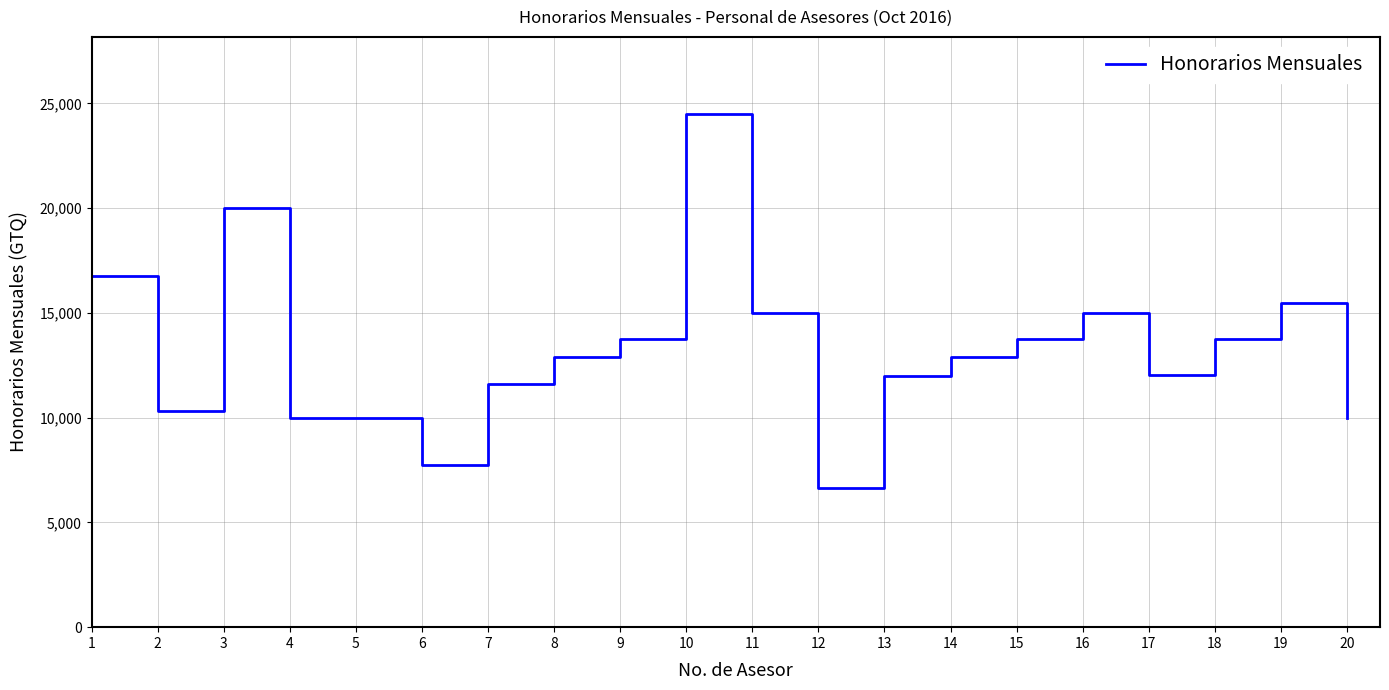

At which category does the chart reach its minimum across all series?

12